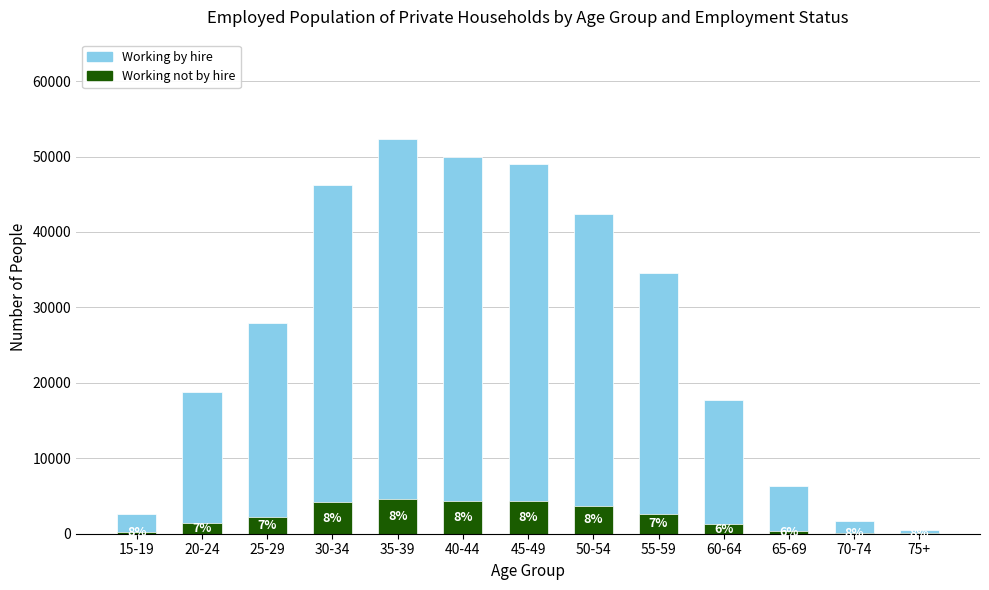

How many values in the Working by hire series exceed 27906?

6